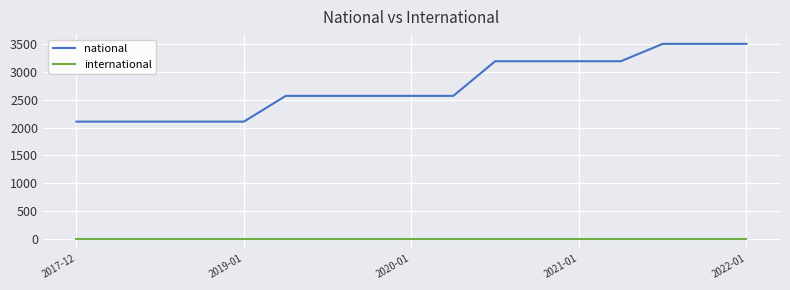

What are all the series names shown in the legend?

national, international